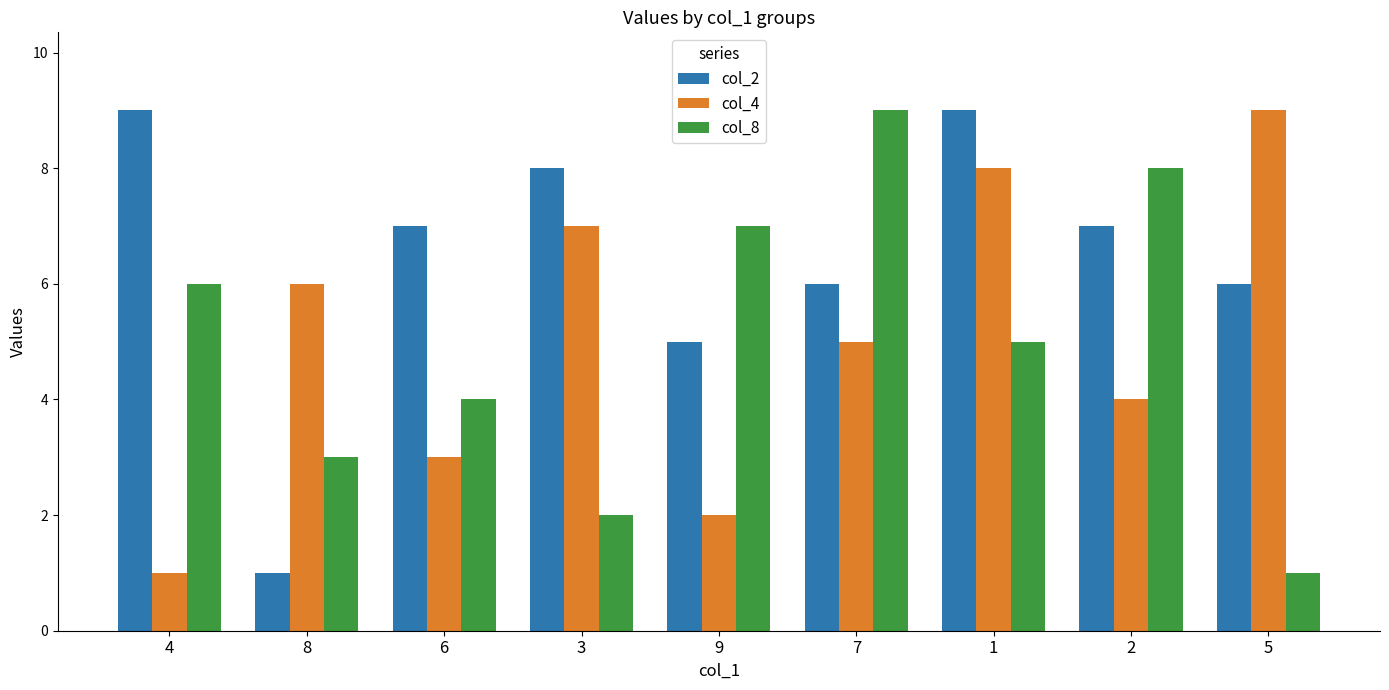

Which series changed the most between 6 and 5?

col_4